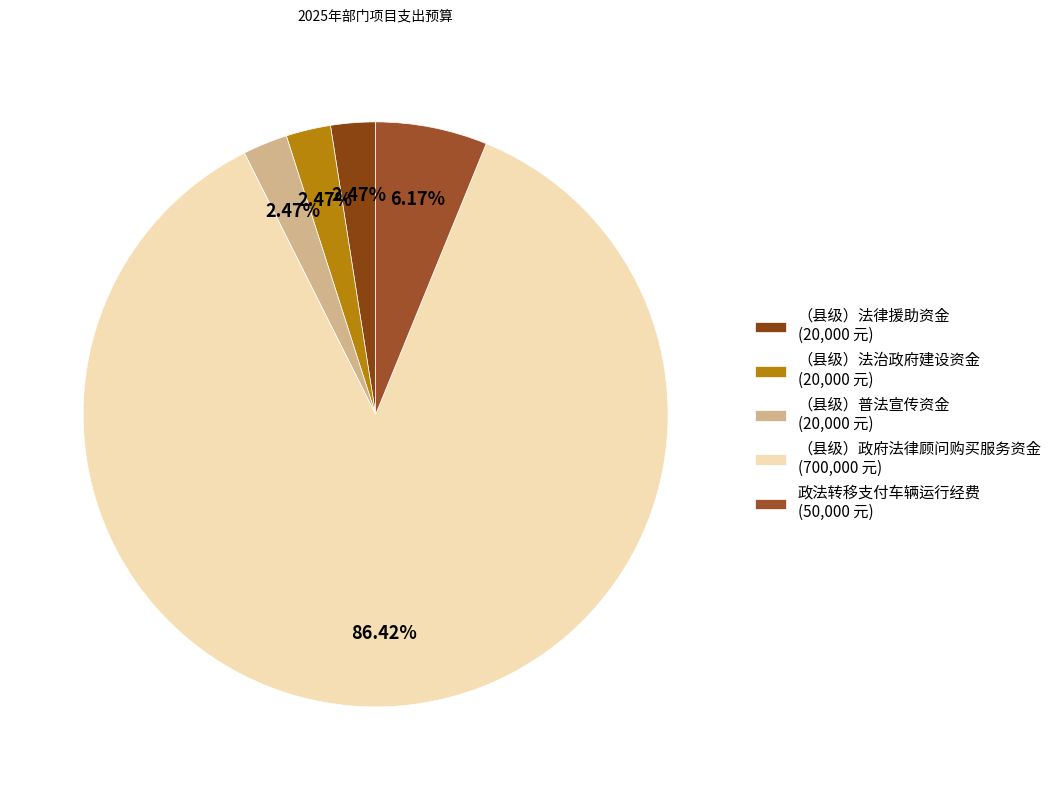

Is there a majority slice in this chart?

Yes